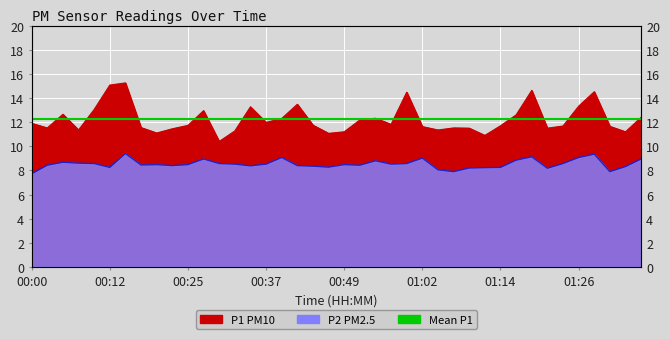

Reading left to right, transcribe all the data shown in this chart.

P1: 00:00=11.9	00:03=11.5	00:05=12.7	00:08=11.3	00:10=13.1	00:12=15.1	00:15=15.2	00:17=11.6	00:20=11.1	00:22=11.4	00:25=11.7	00:27=12.9	00:30=10.4	00:32=11.3	00:35=13.3	00:37=12.0	00:39=12.3	00:42=13.5	00:44=11.8	00:47=11.1	00:49=11.2	00:52=12.2	00:54=12.3	00:57=11.8	00:59=14.5	01:02=11.6	01:04=11.3	01:07=11.5	01:09=11.5	01:12=10.9	01:14=11.7	01:16=12.6	01:19=14.6	01:21=11.5	01:24=11.7	01:26=13.3	01:29=14.5	01:31=11.7	01:34=11.2	01:36=12.4
P2: 00:00=7.7	00:03=8.4	00:05=8.7	00:08=8.6	00:10=8.6	00:12=8.2	00:15=9.4	00:17=8.4	00:20=8.5	00:22=8.4	00:25=8.5	00:27=8.9	00:30=8.6	00:32=8.5	00:35=8.4	00:37=8.5	00:39=9.1	00:42=8.4	00:44=8.3	00:47=8.3	00:49=8.5	00:52=8.4	00:54=8.8	00:57=8.5	00:59=8.6	01:02=9.0	01:04=8.1	01:07=7.9	01:09=8.2	01:12=8.2	01:14=8.2	01:16=8.8	01:19=9.1	01:21=8.2	01:24=8.6	01:26=9.1	01:29=9.3	01:31=7.9	01:34=8.3	01:36=8.9